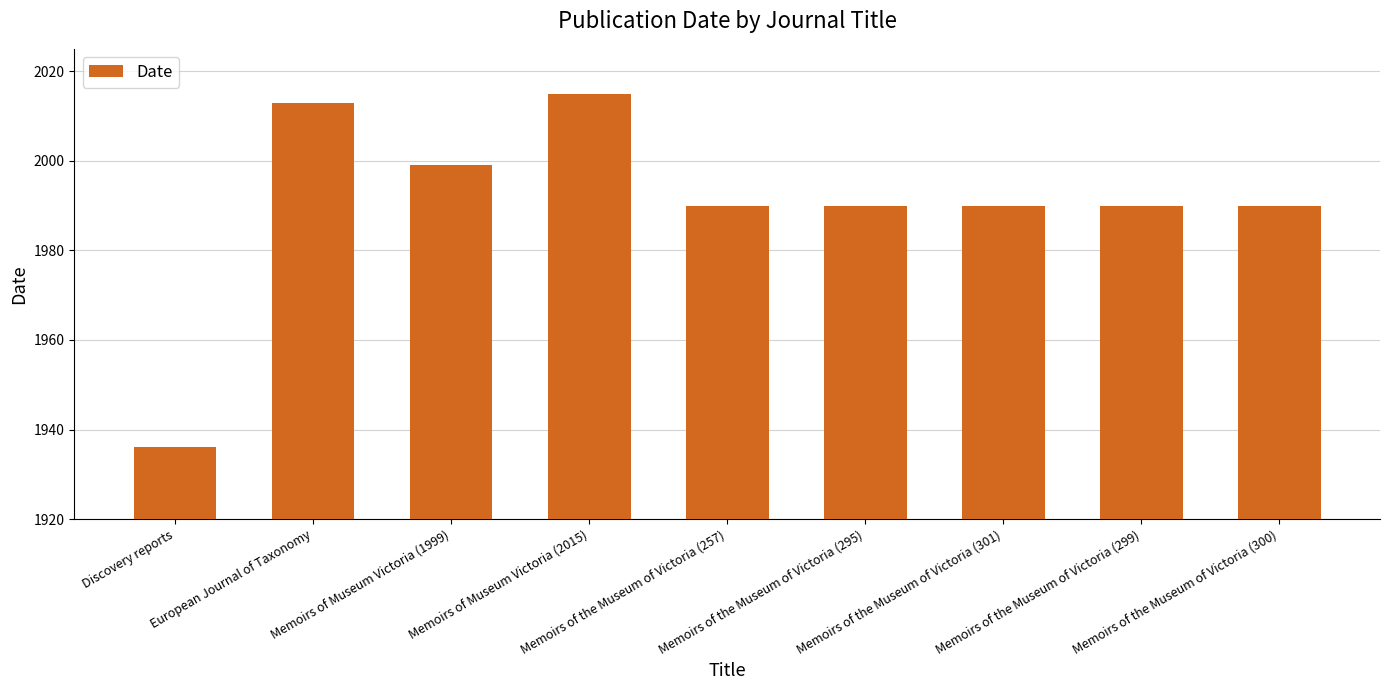

The chart shows a value of 2884 at Memoirs of Museum Victoria (2015). True or false?

False